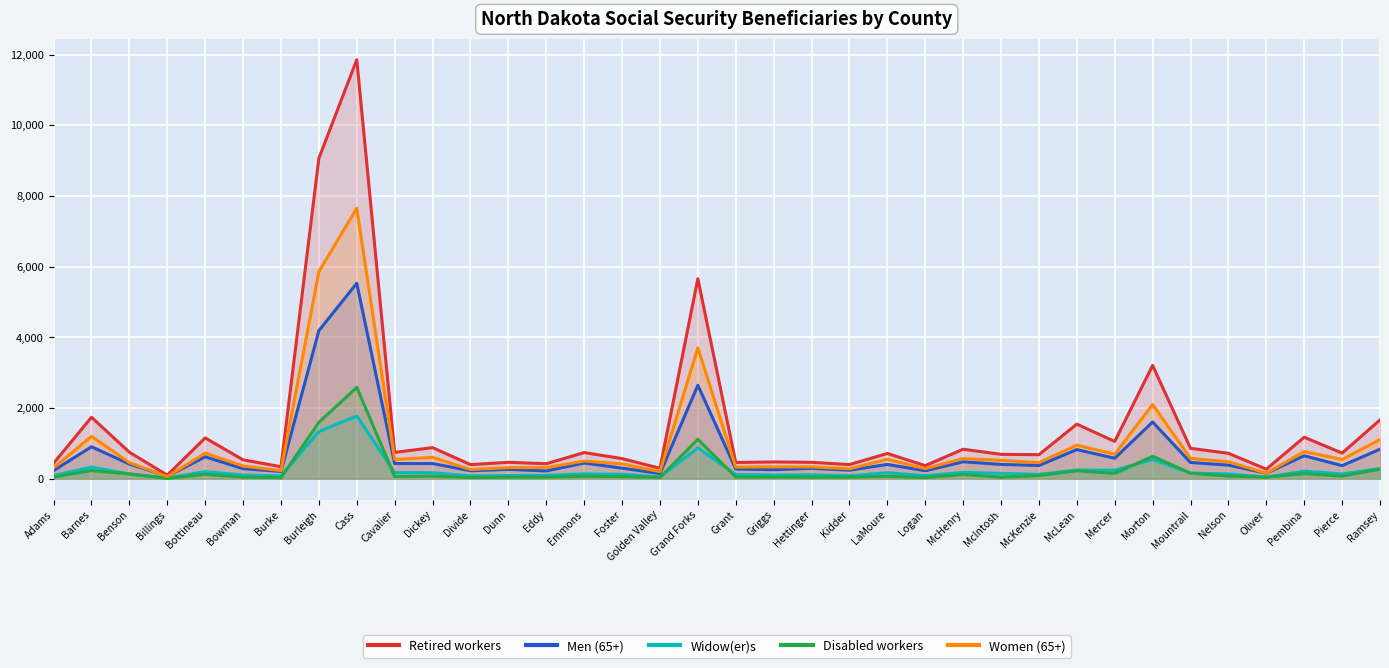

What position from the right is Foster?

21